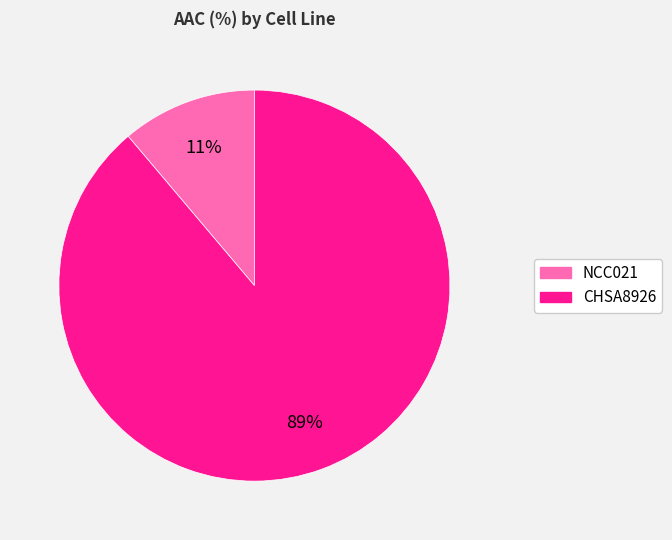

To the nearest percent, what is the difference between the CHSA8926 and NCC021 slice percentages?

78%